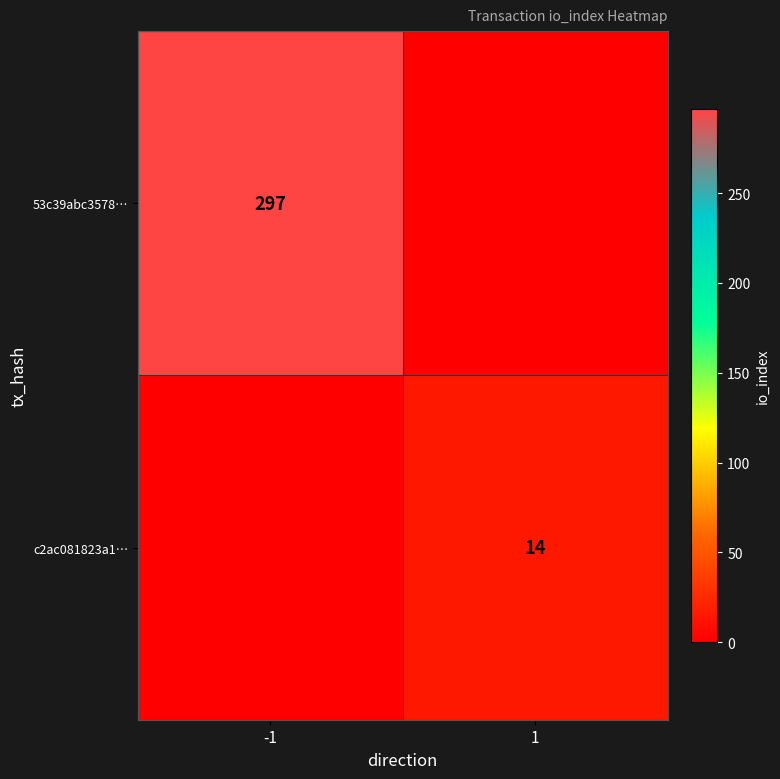

What is the difference between the highest and lowest values at -1?

297